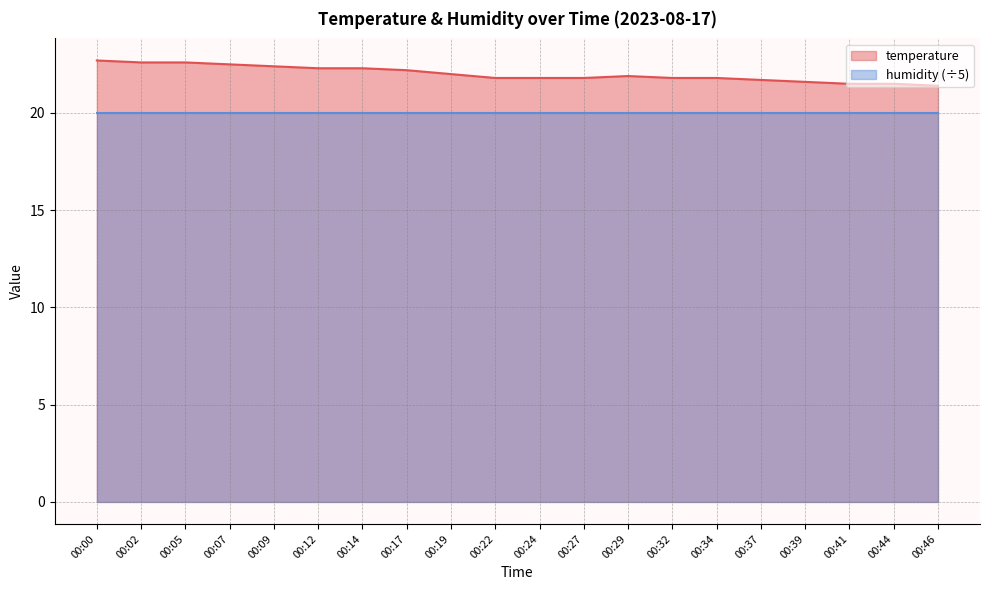

What is the smallest value displayed?

20.0